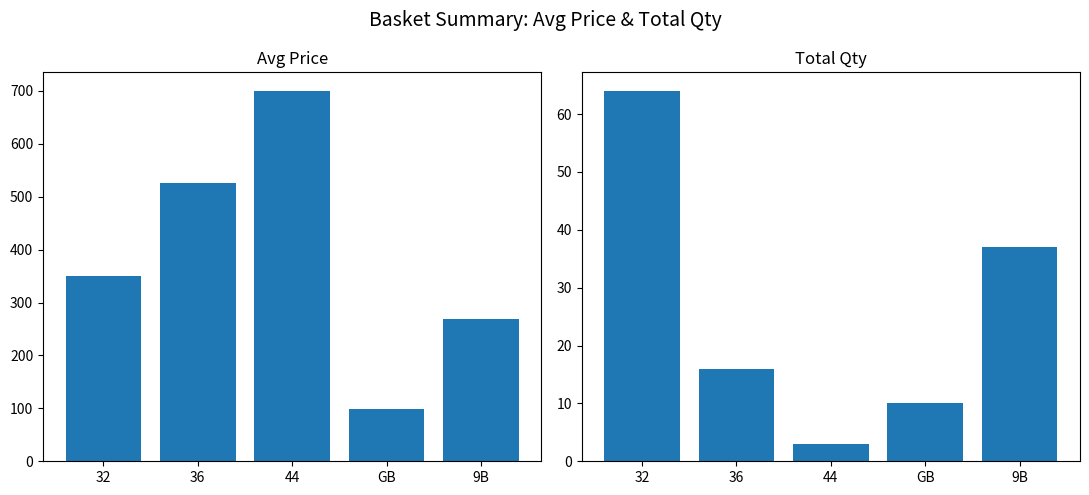

Rank the series at GB from lowest to highest value.

Total Qty, Avg Price